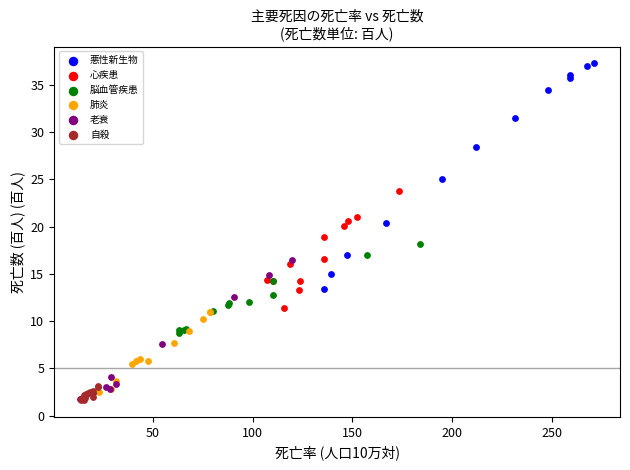

Which series has the widest spread of Y values?

悪性新生物